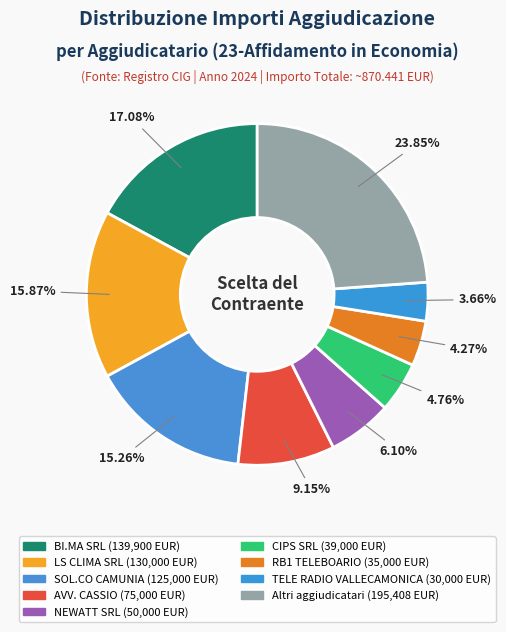

How many segments does this pie chart have?

9